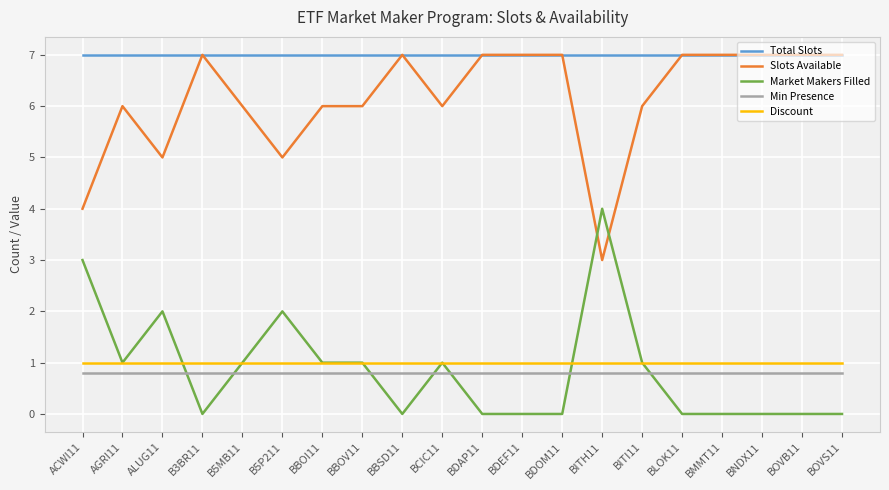

What is the difference between the highest and lowest values at BNDX11?

7.0